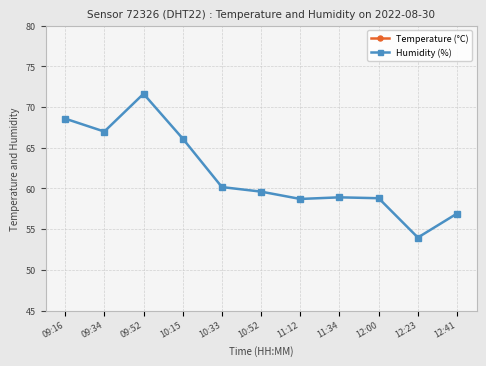

Which series has the widest spread of values?

Humidity (%)